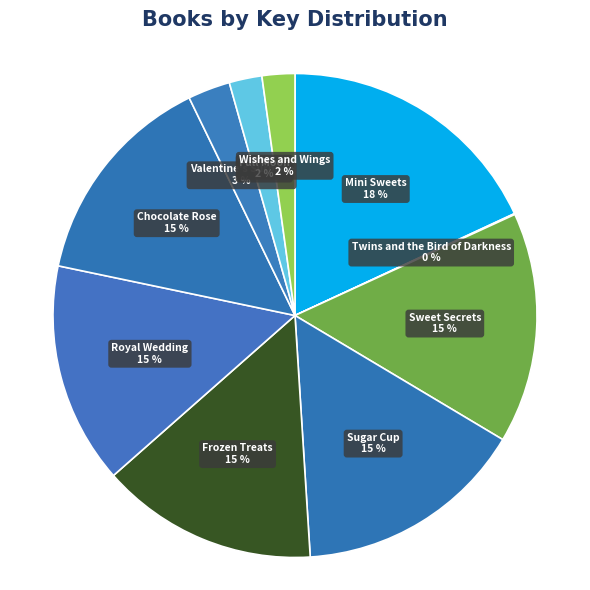

To the nearest percent, what is the difference between the largest and smallest slice percentages?

18%